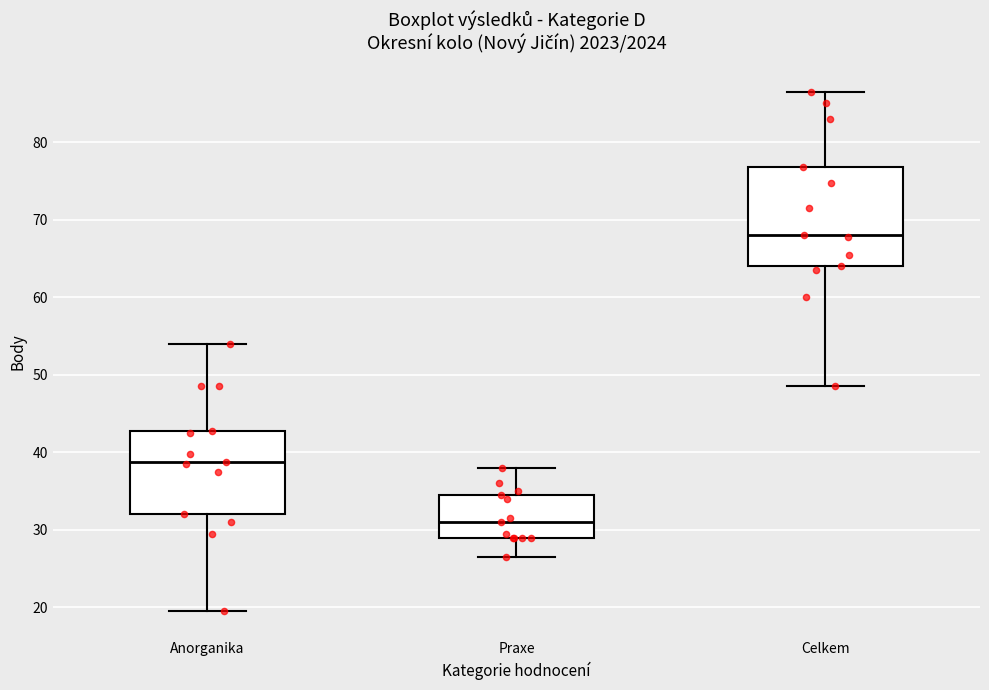

Which box is the tallest, from its lower edge to its upper edge?

Celkem